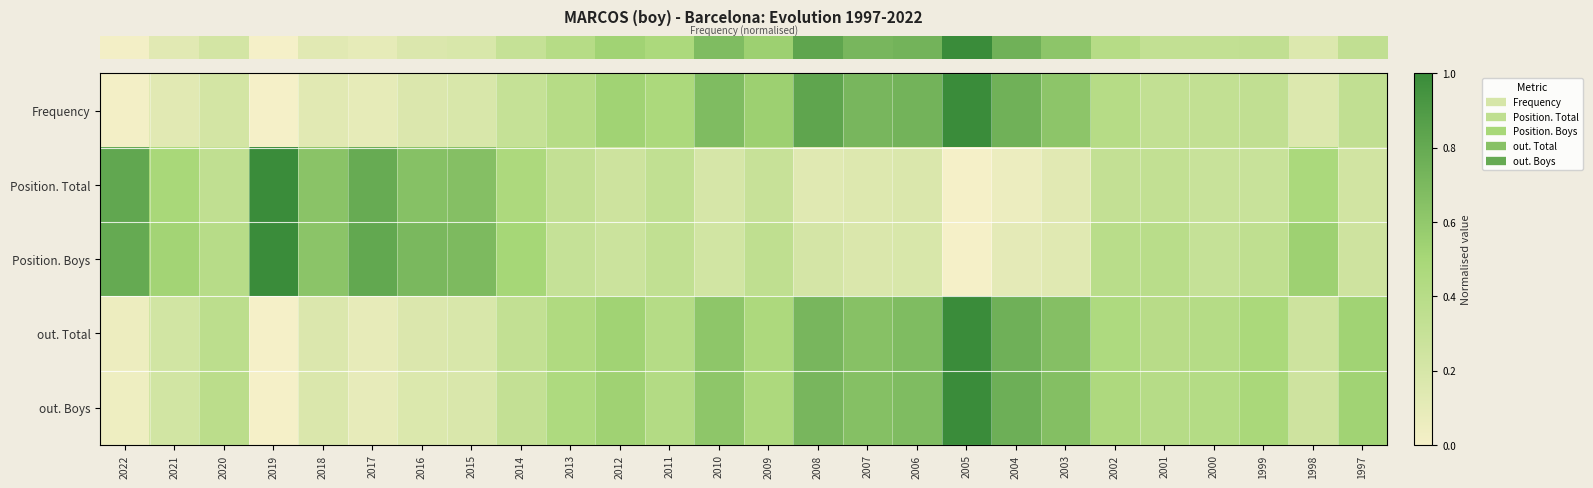

What is the total value across all series at 2022?

1.7